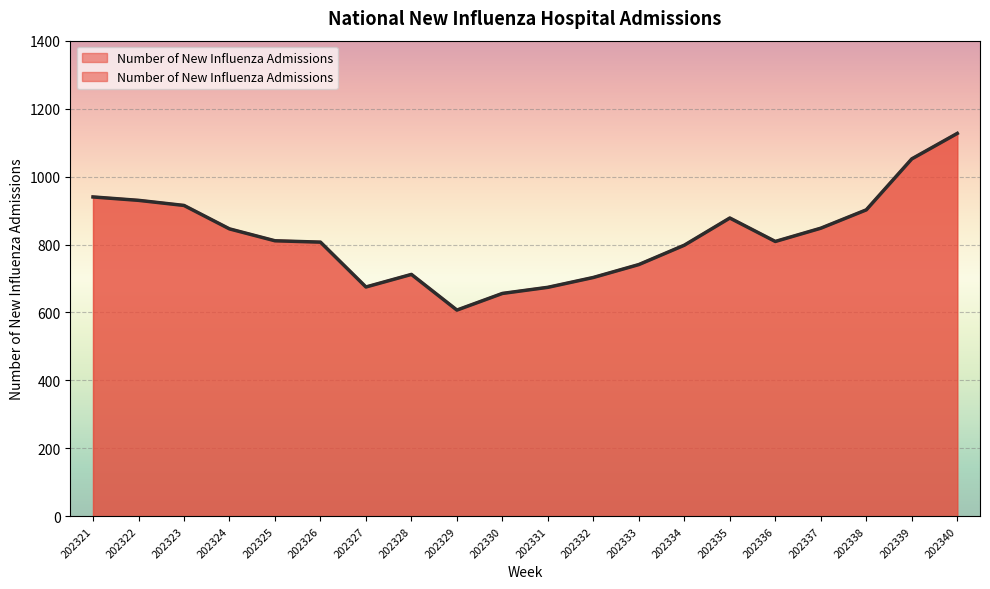

What is the difference between the maximum and second lowest values?

471